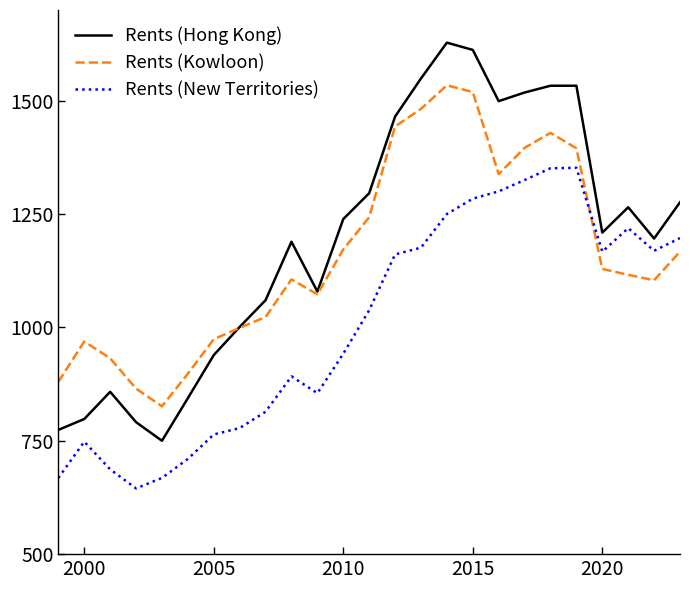

True or false: Rents (New Territories) and Rents (Hong Kong) cross at least once.

False